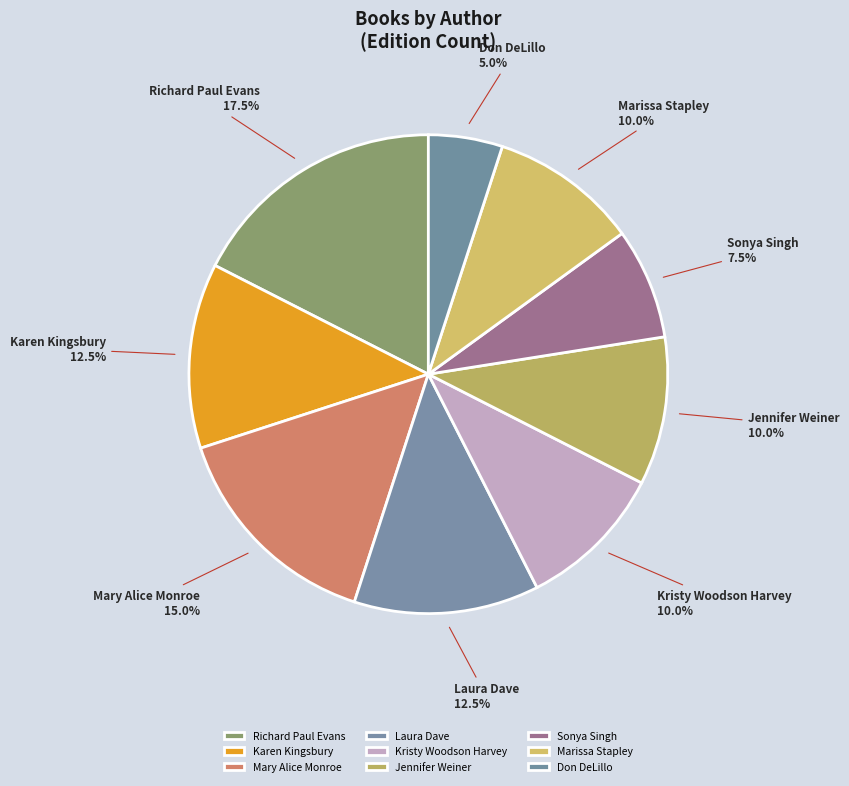

Does Don DeLillo account for over 50% of the chart?

No